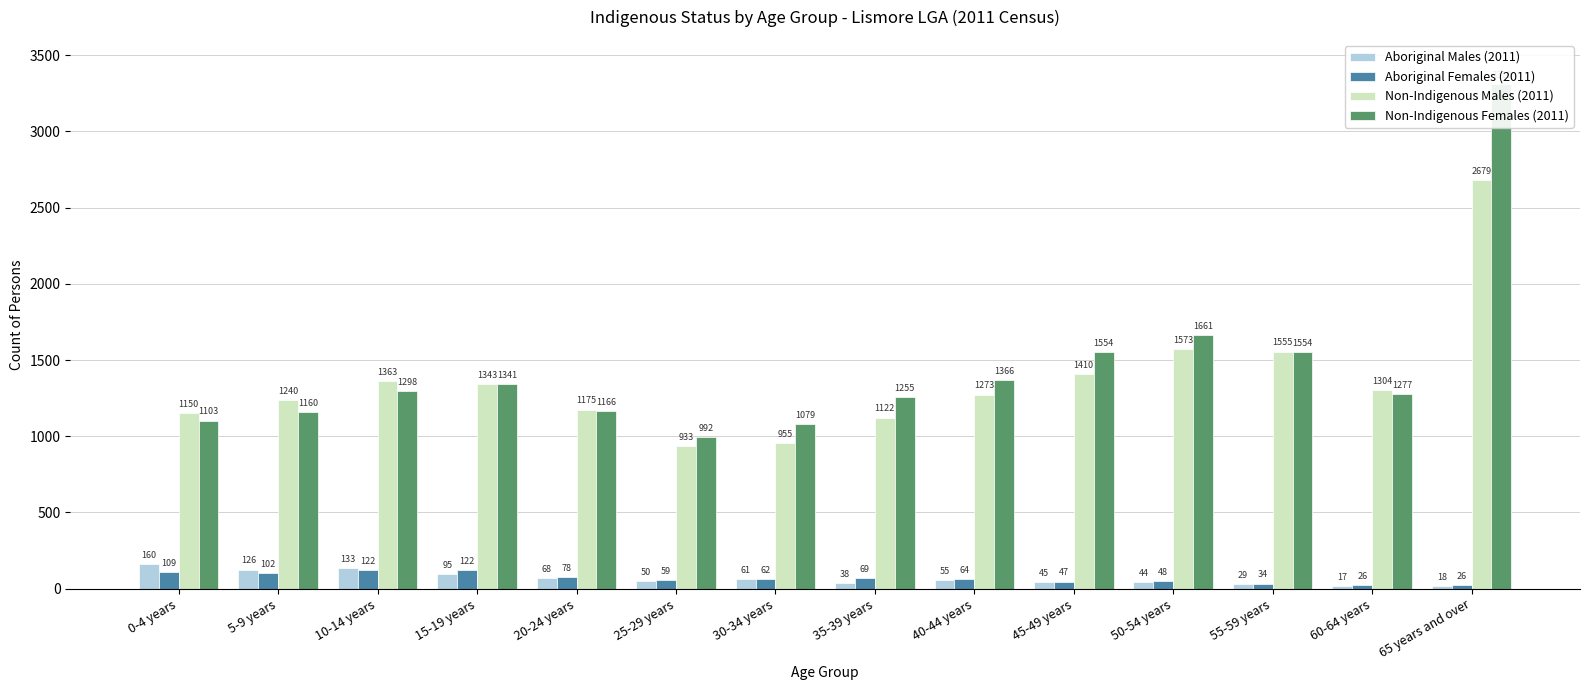

What is the difference between the Aboriginal Males (2011) values at 25-29 years and 40-44 years?

5